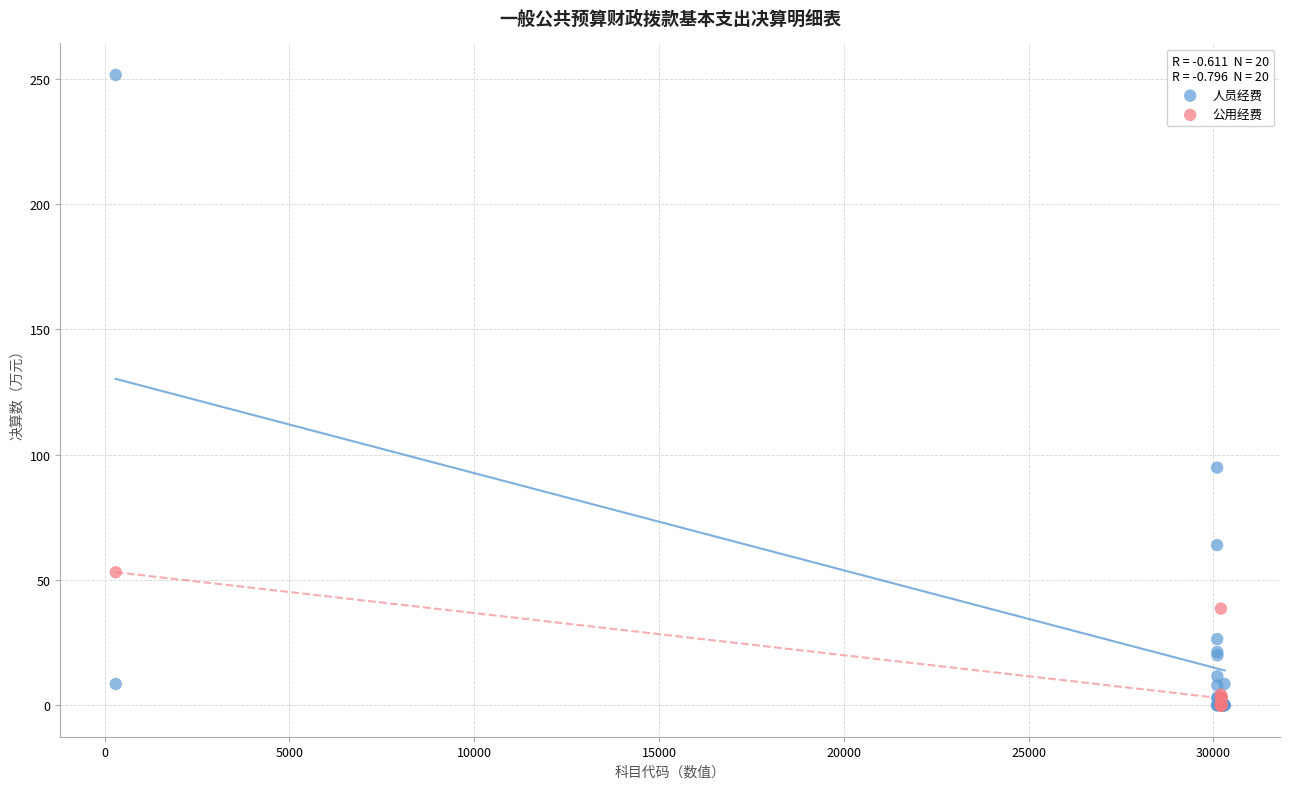

Which series contains the highest Y value?

人员经费